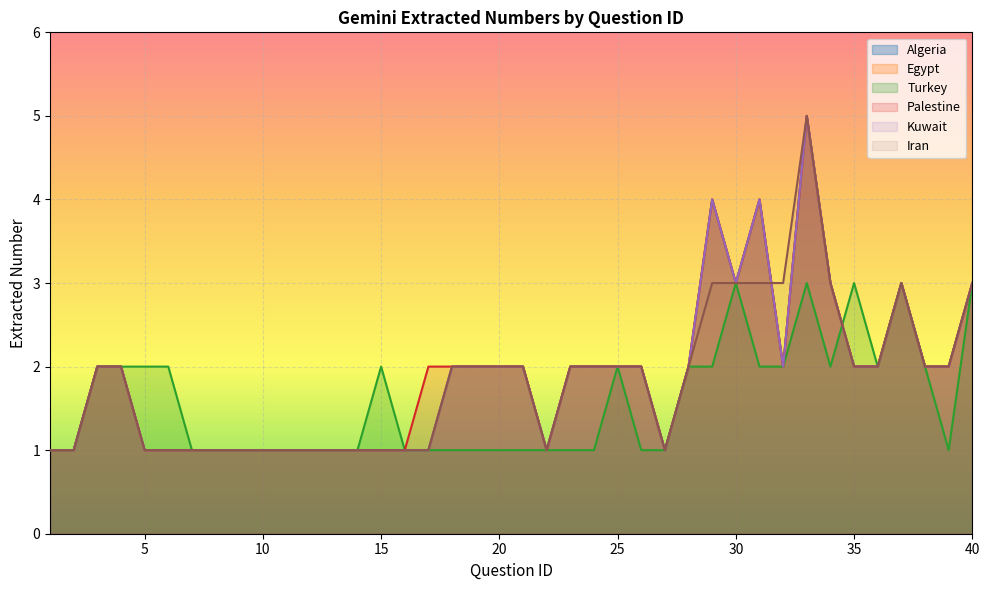

Reading left to right, what are all the values shown in this chart?

Algeria: 1	1	2	2	1	1	1	1	1	1	1	1	1	1	1	1	1	2	2	2	2	1	2	2	2	2	1	2	4	3	4	2	5	3	2	2	3	2	2	3
Egypt: 1	1	2	2	1	1	1	1	1	1	1	1	1	1	1	1	1	2	2	2	2	1	2	2	2	2	1	2	4	3	4	2	5	3	2	2	3	2	2	3
Turkey: 1	1	2	2	2	2	1	1	1	1	1	1	1	1	2	1	1	1	1	1	1	1	1	1	2	1	1	2	2	3	2	2	3	2	3	2	3	2	1	3
Palestine: 1	1	2	2	1	1	1	1	1	1	1	1	1	1	1	1	2	2	2	2	2	1	2	2	2	2	1	2	4	3	4	2	5	3	2	2	3	2	2	3
Kuwait: 1	1	2	2	1	1	1	1	1	1	1	1	1	1	1	1	1	2	2	2	2	1	2	2	2	2	1	2	4	3	4	2	5	3	2	2	3	2	2	3
Iran: 1	1	2	2	1	1	1	1	1	1	1	1	1	1	1	1	1	2	2	2	2	1	2	2	2	2	1	2	3	3	3	3	5	3	2	2	3	2	2	3